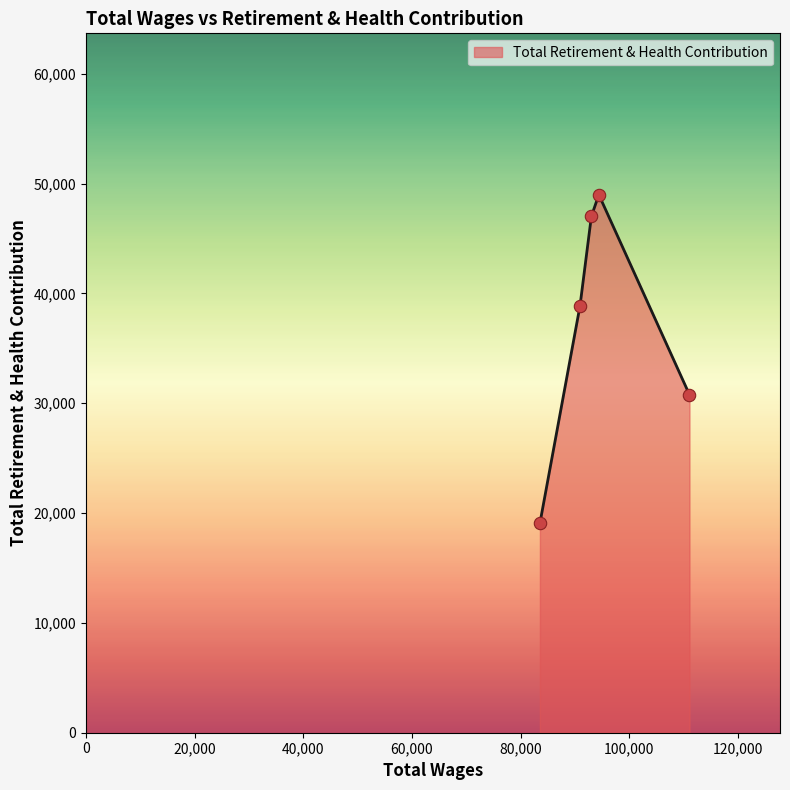

What is the average value?

36950